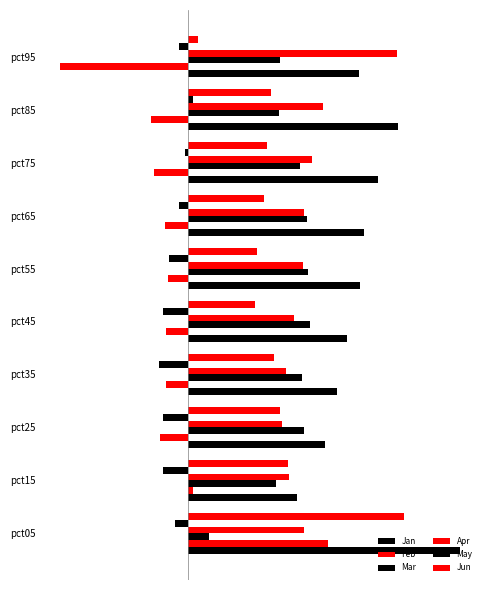

Which series has the largest total across all categories?

Jan